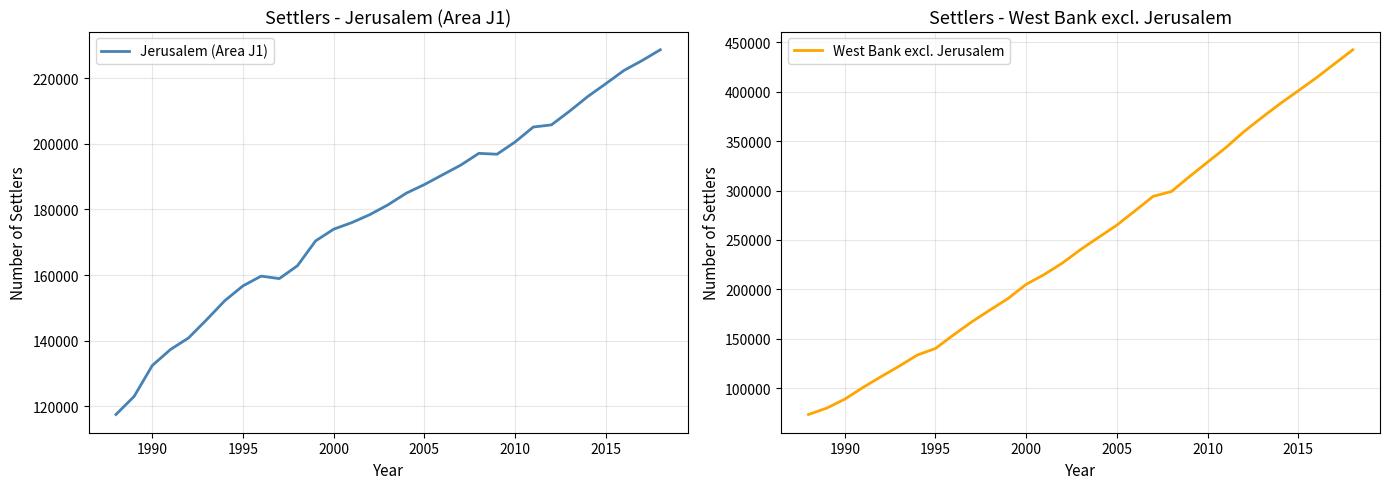

What is the maximum value for Jerusalem (Area J1)?

228614